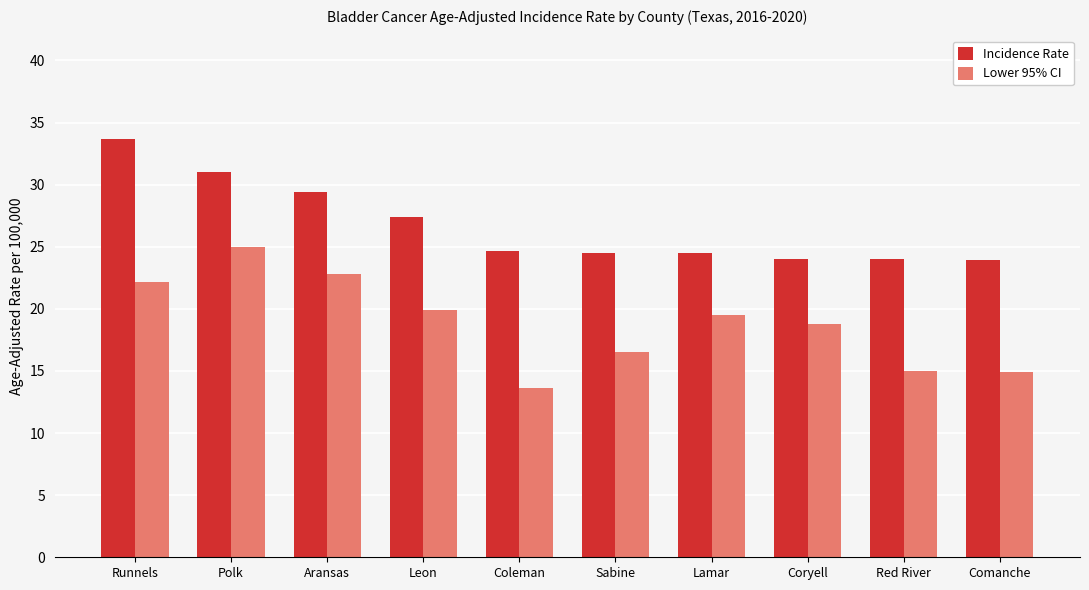

Is the value of Incidence Rate at Lamar greater than the value of Lower 95% CI at Aransas?

Yes